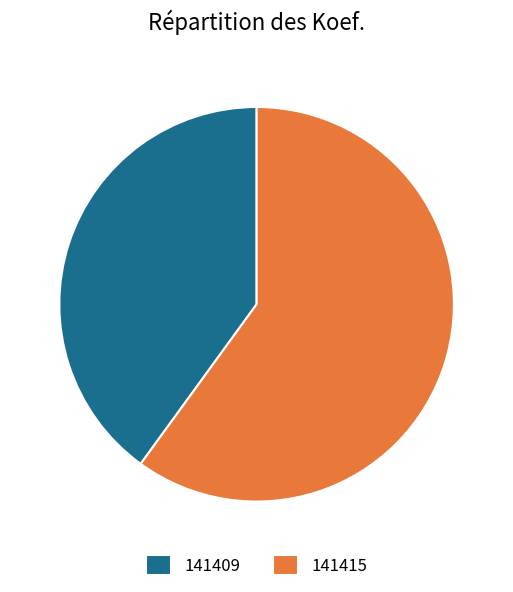

Is the sum of 141415 and 141409 greater than half?

Yes